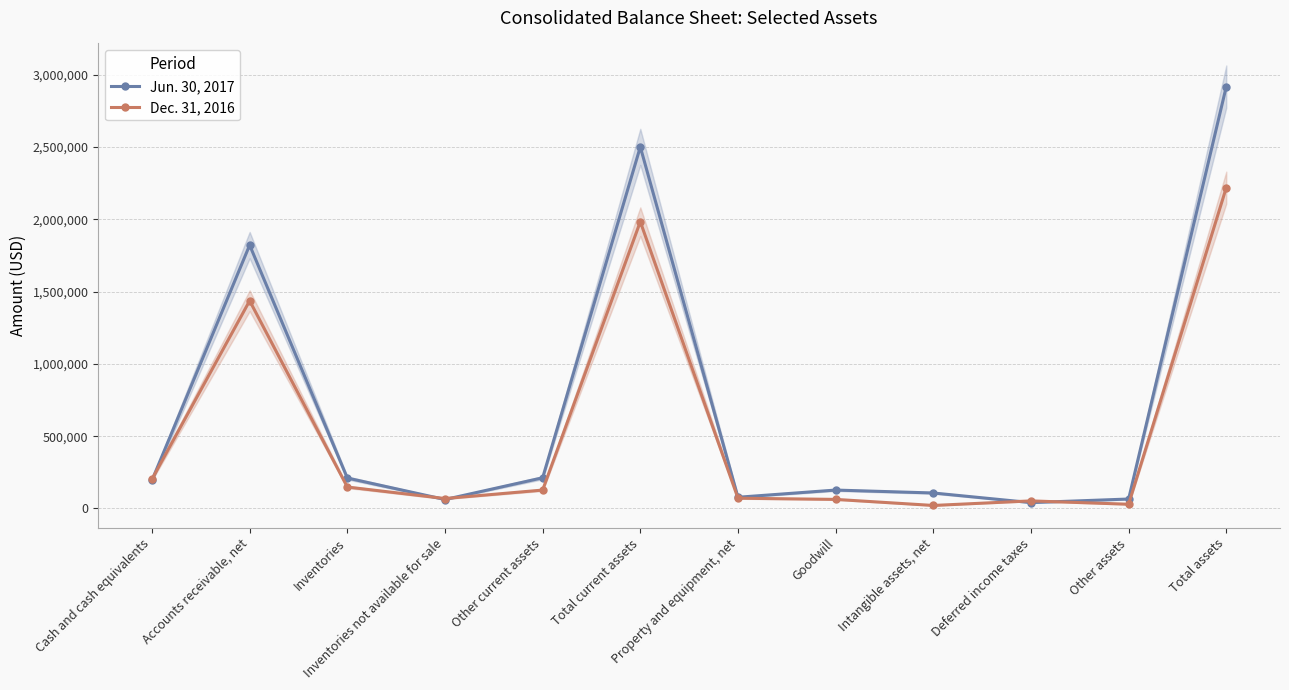

What is the label of the 4th point from the right?

Intangible assets, net